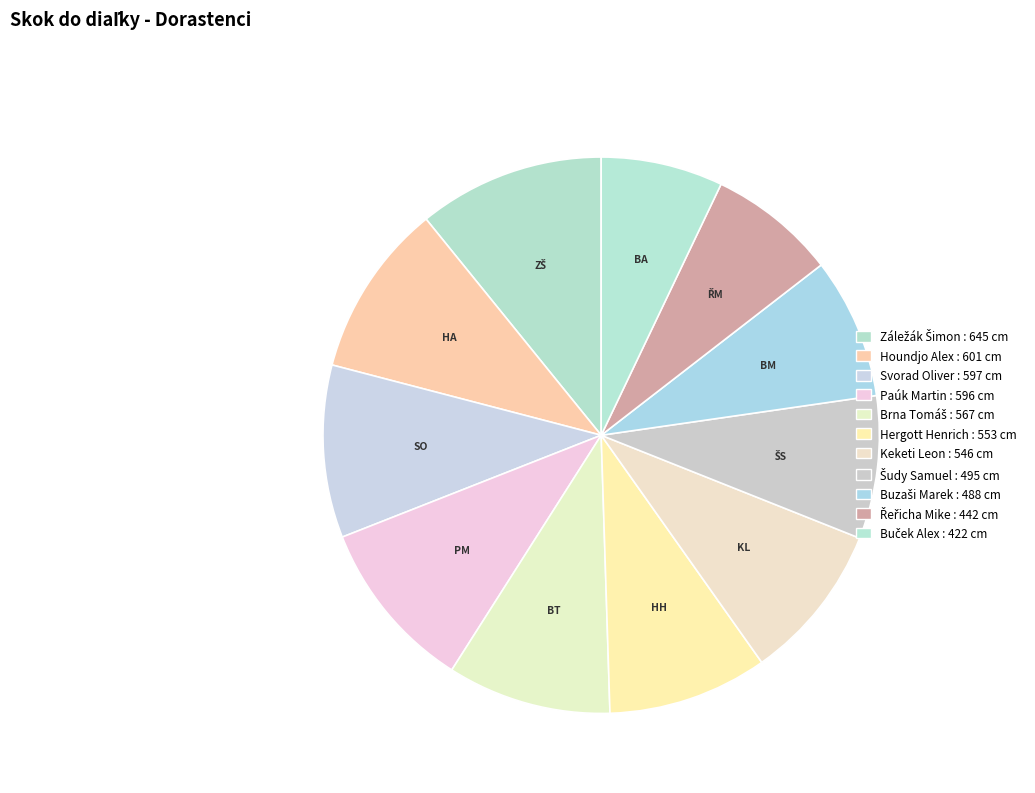

Is the sum of Paúk Martin and Keketi Leon greater than half?

No